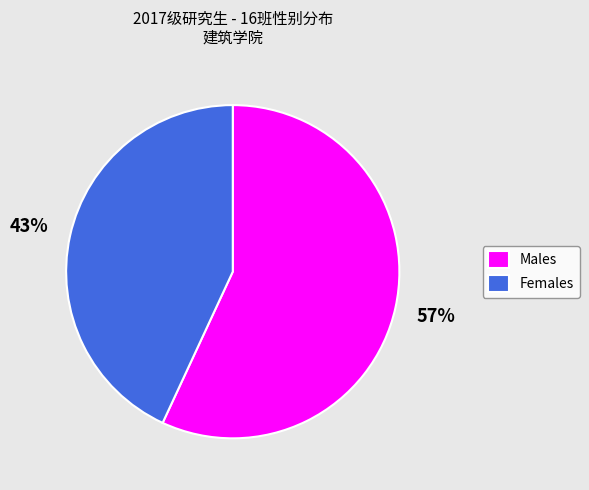

How many slices are in this pie chart?

2